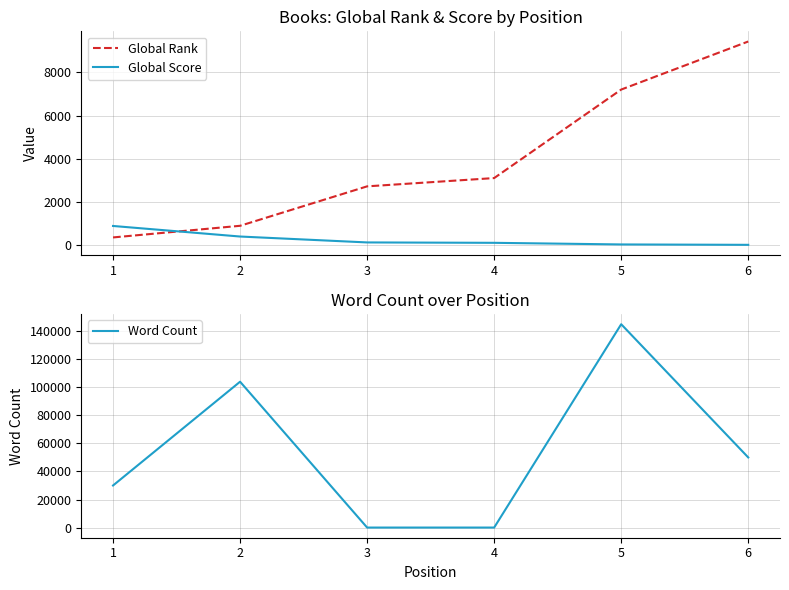

After their last crossing, which series has the higher values: Global Rank or Global Score?

Global Rank